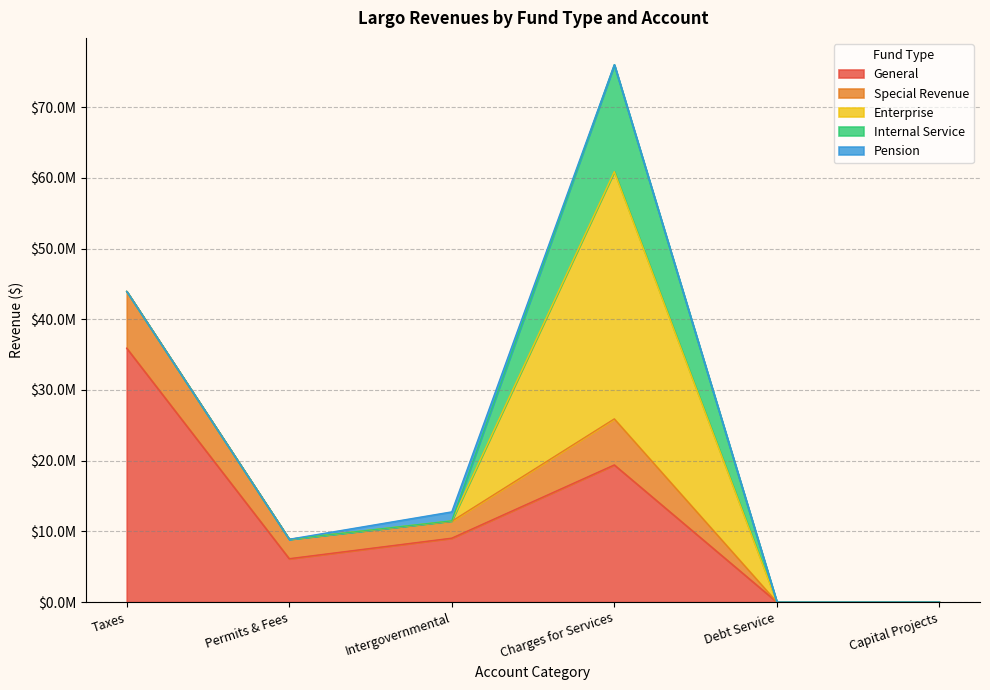

Where is the first local maximum for Pension?

Intergovernmental